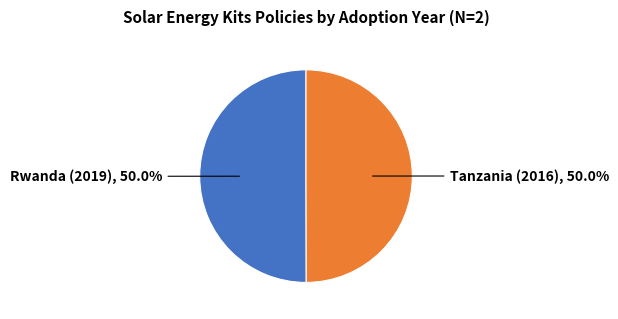

To the nearest percent, what is the average slice percentage?

50%